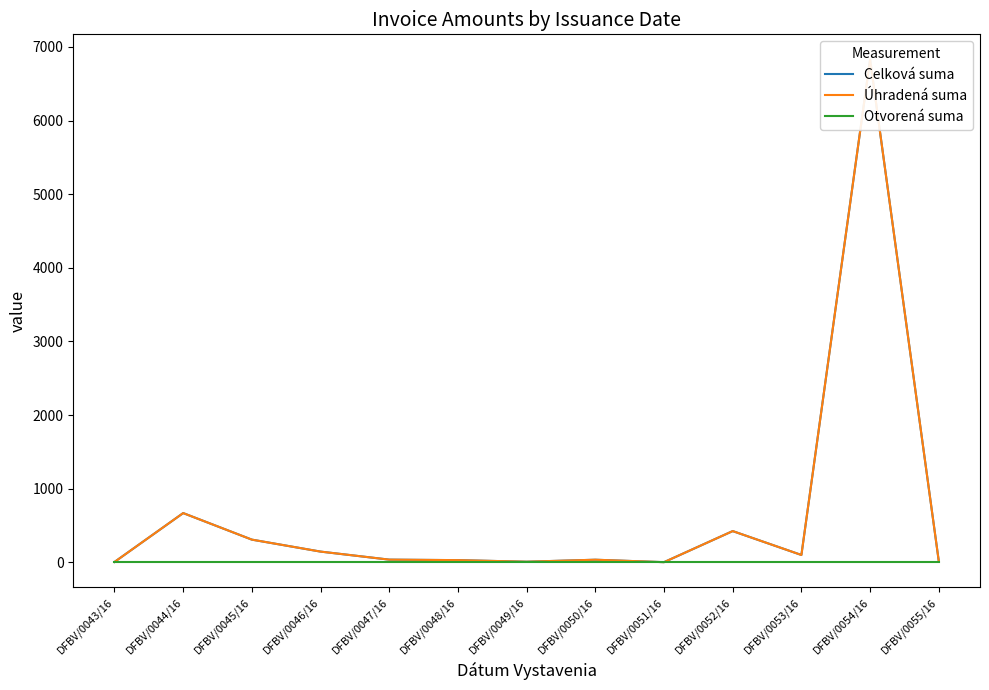

Reading right to left, transcribe all the data shown in this chart.

Celková suma: 14.7	6829.6	99.0	423.5	1.4	34.6	7.5	29.0	35.8	144.9	307.4	668.1	4.0
Úhradená suma: 14.7	6829.6	99.0	423.5	1.4	34.6	7.5	29.0	35.8	144.9	307.4	668.1	4.0
Otvorená suma: 0.0	0.0	0.0	0.0	0.0	0.0	0.0	0.0	0.0	0.0	0.0	0.0	0.0